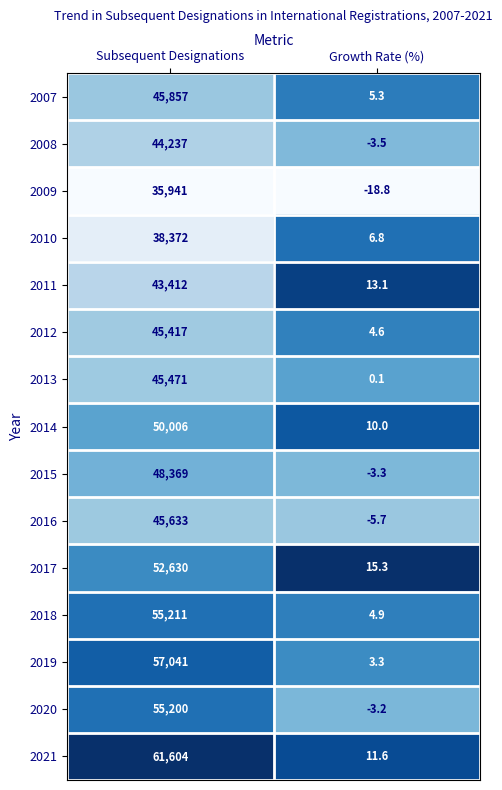

Between Subsequent Designations and Growth Rate (%), which series saw the biggest shift?

2021